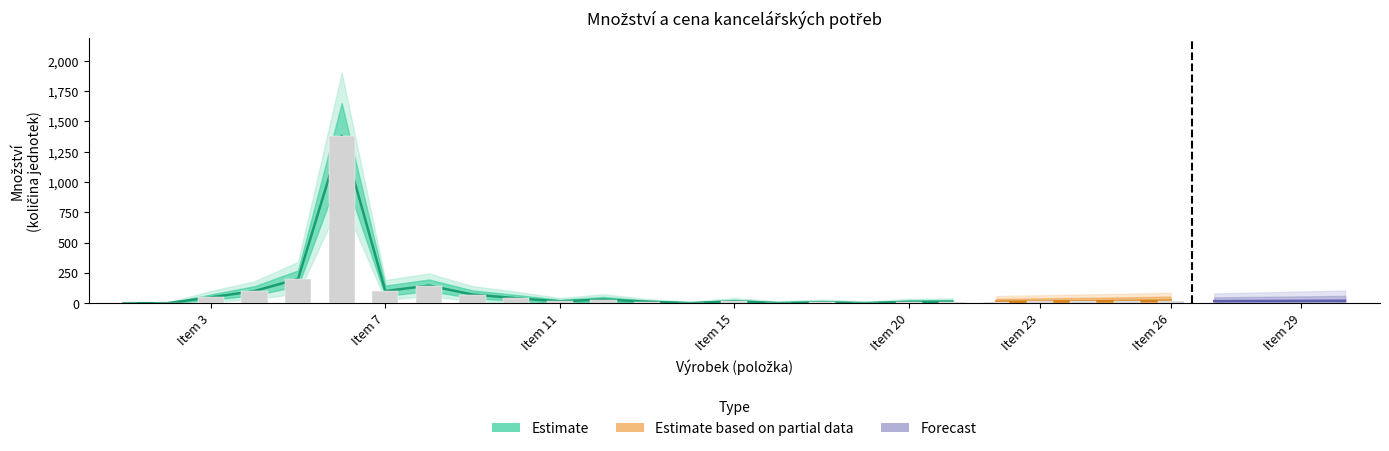

Are the bars grouped side by side (vs. stacked)?

No